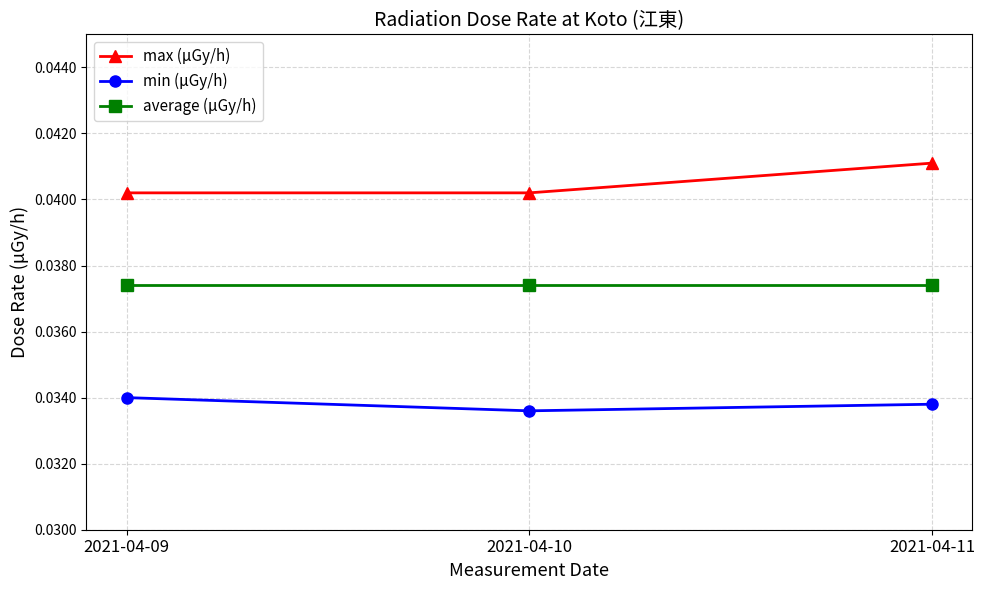

Rank the series by their average value, from lowest to highest.

min (μGy/h), average (μGy/h), max (μGy/h)